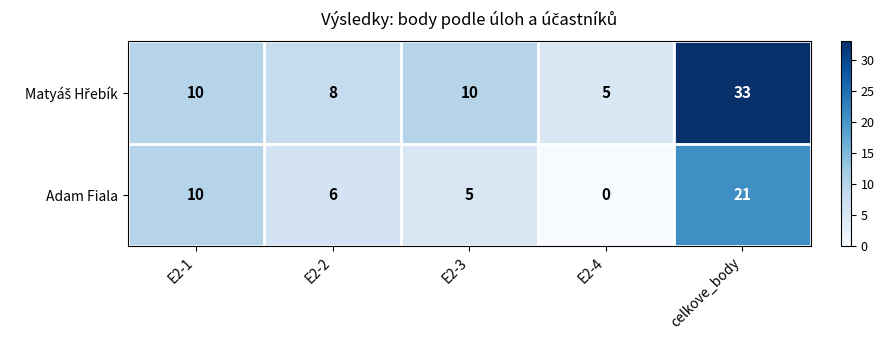

Is it true that Adam Fiala equals 0 at E2-4?

True